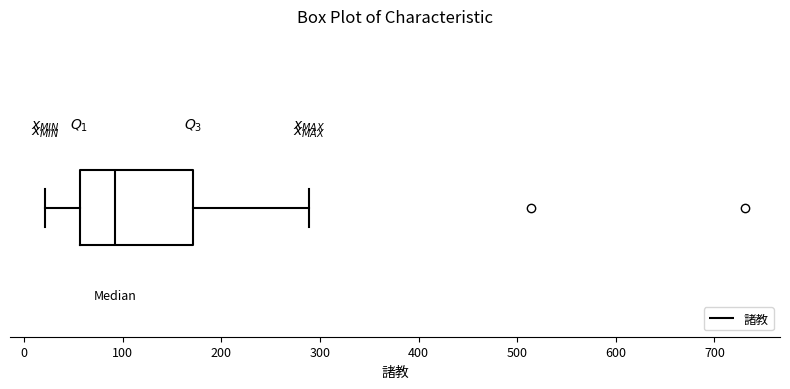

Read this box plot against the x-axis: the position of the median line, the range covered by the box, and the ends of both whiskers. The values are not printed on the chart, so give them approximately, as read against the axis.

median 90, box 60 to 170, whiskers 20 to 290